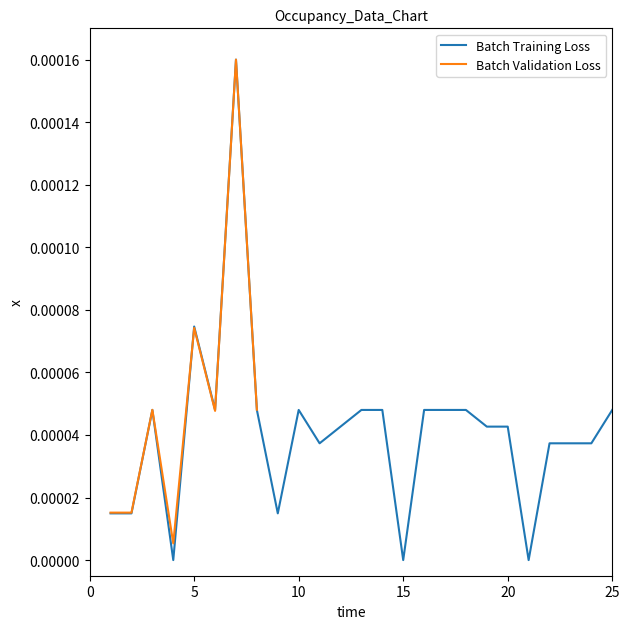

The value at 25 is 0.0. True or false?

True